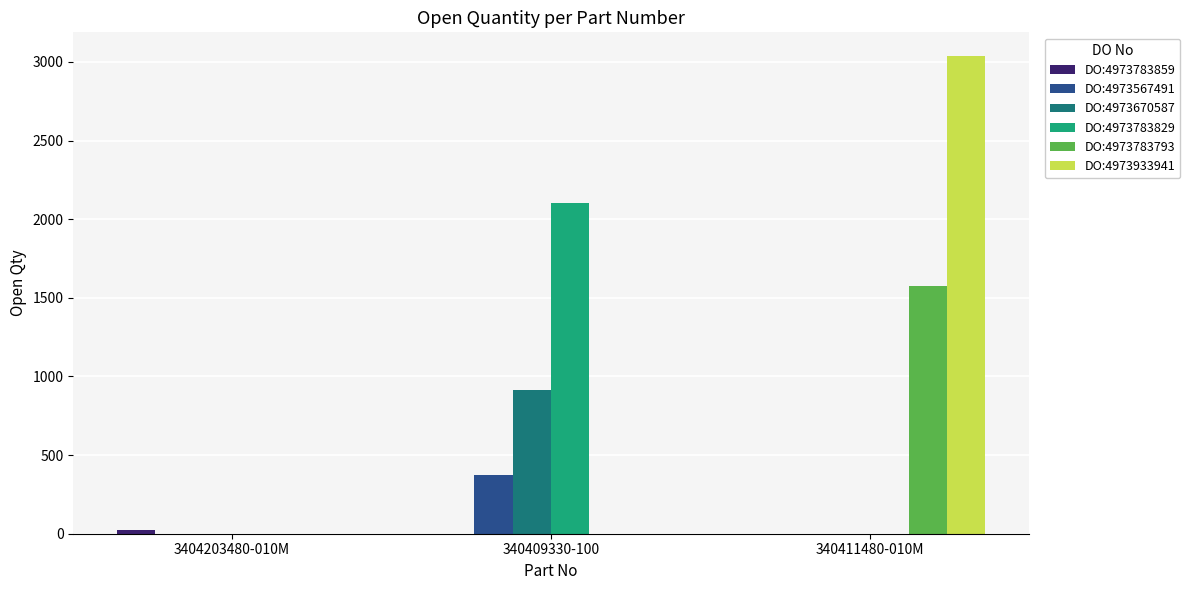

Is it true that DO:4973670587 equals 915 at 340409330-100?

True